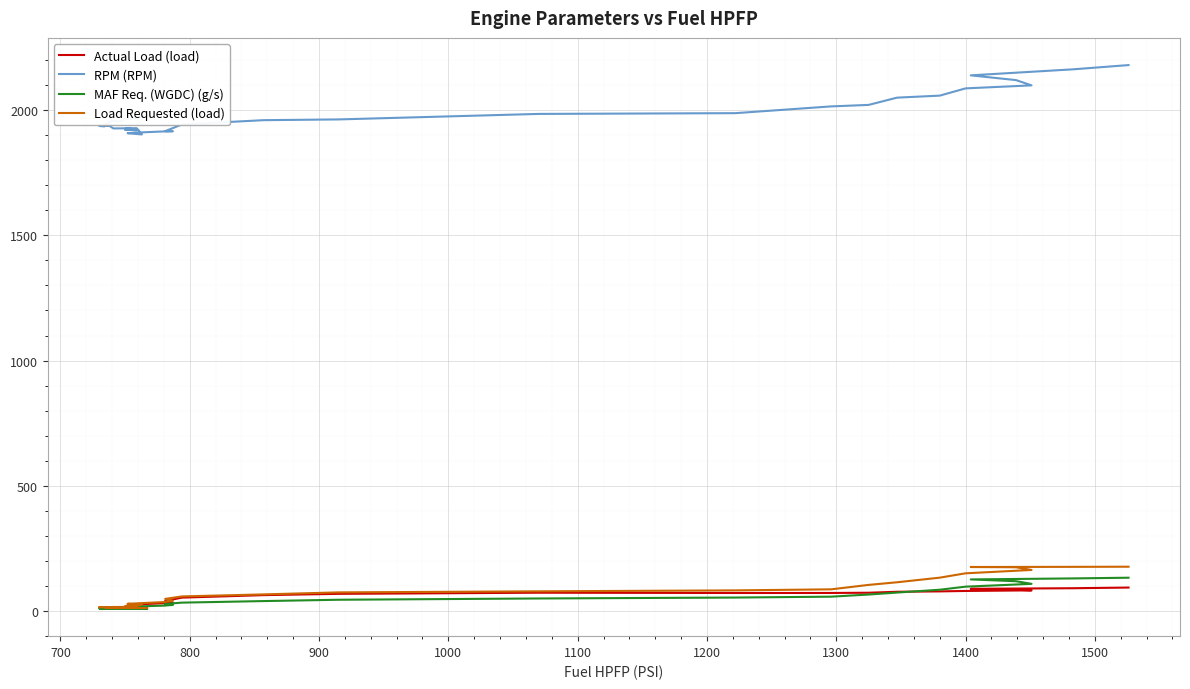

What are all the series names shown in the legend?

Actual Load (load), RPM (RPM), MAF Req. (WGDC) (g/s), Load Requested (load)